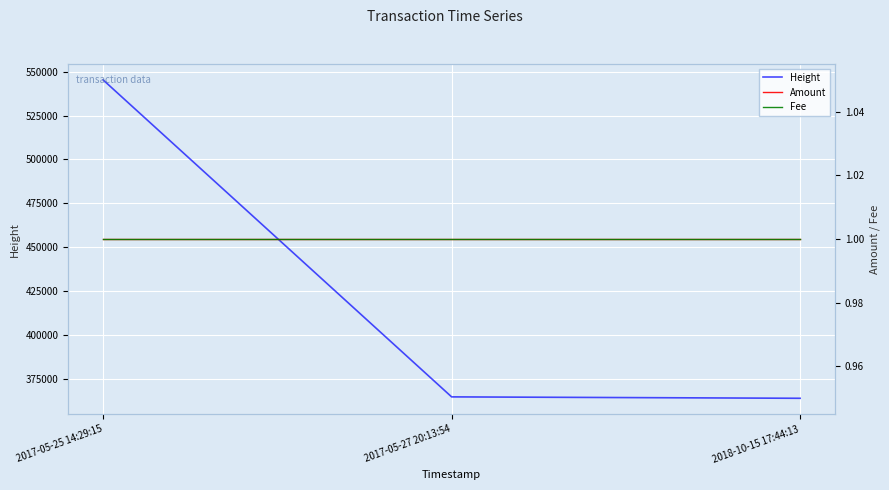

What are all the series names shown in the legend?

Height, Amount, Fee